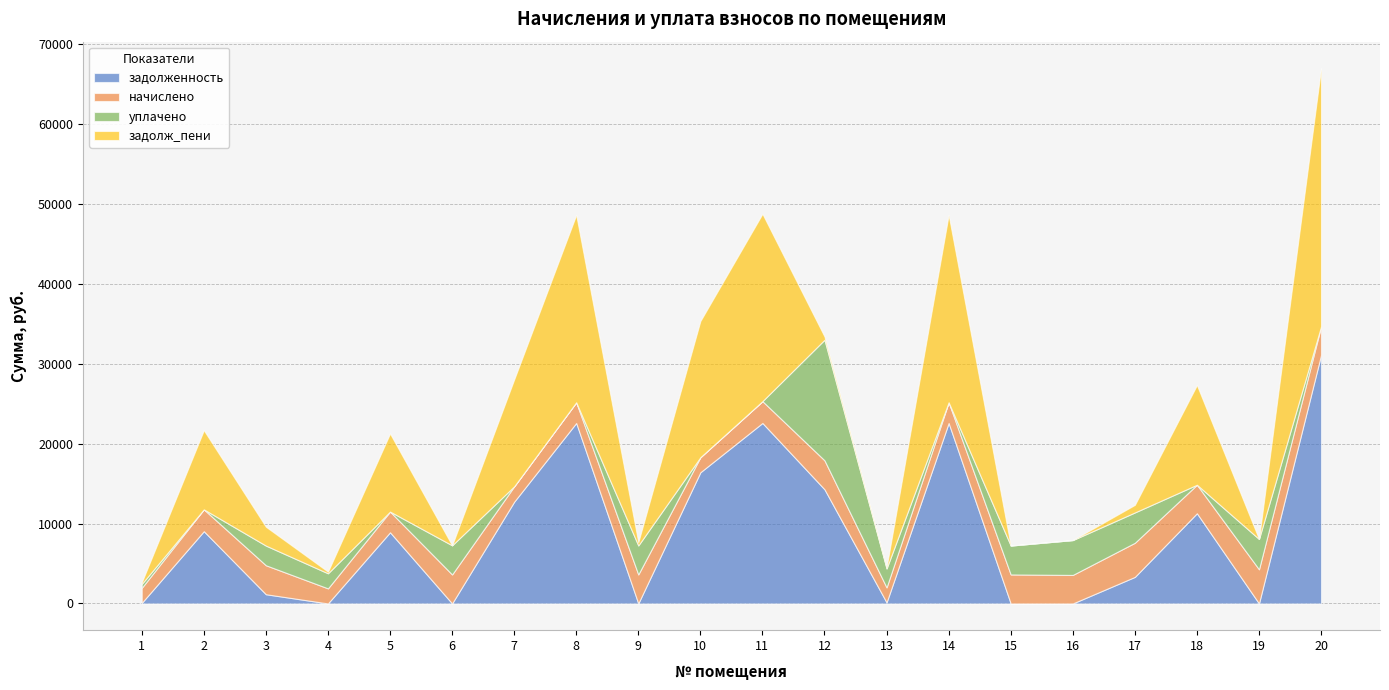

Which category has the lowest value in the задолженность series?

4